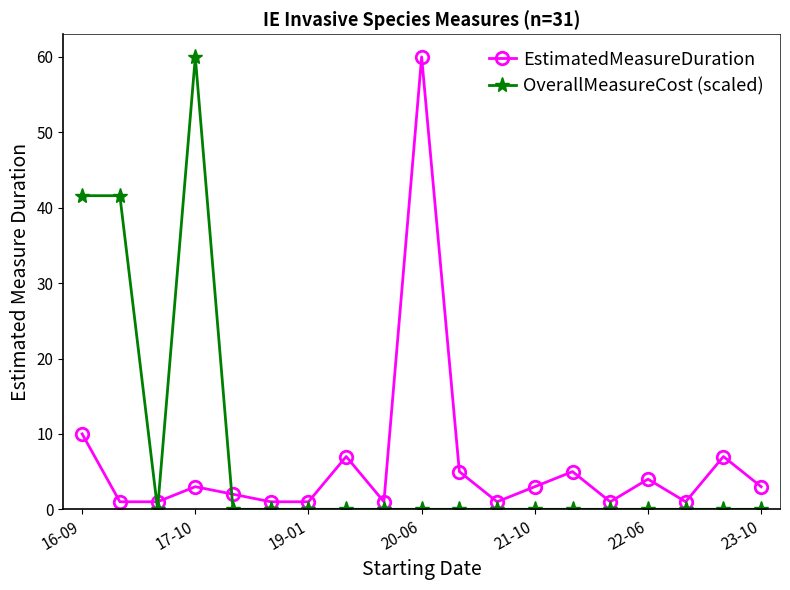

Count the number of categories in the chart.

19